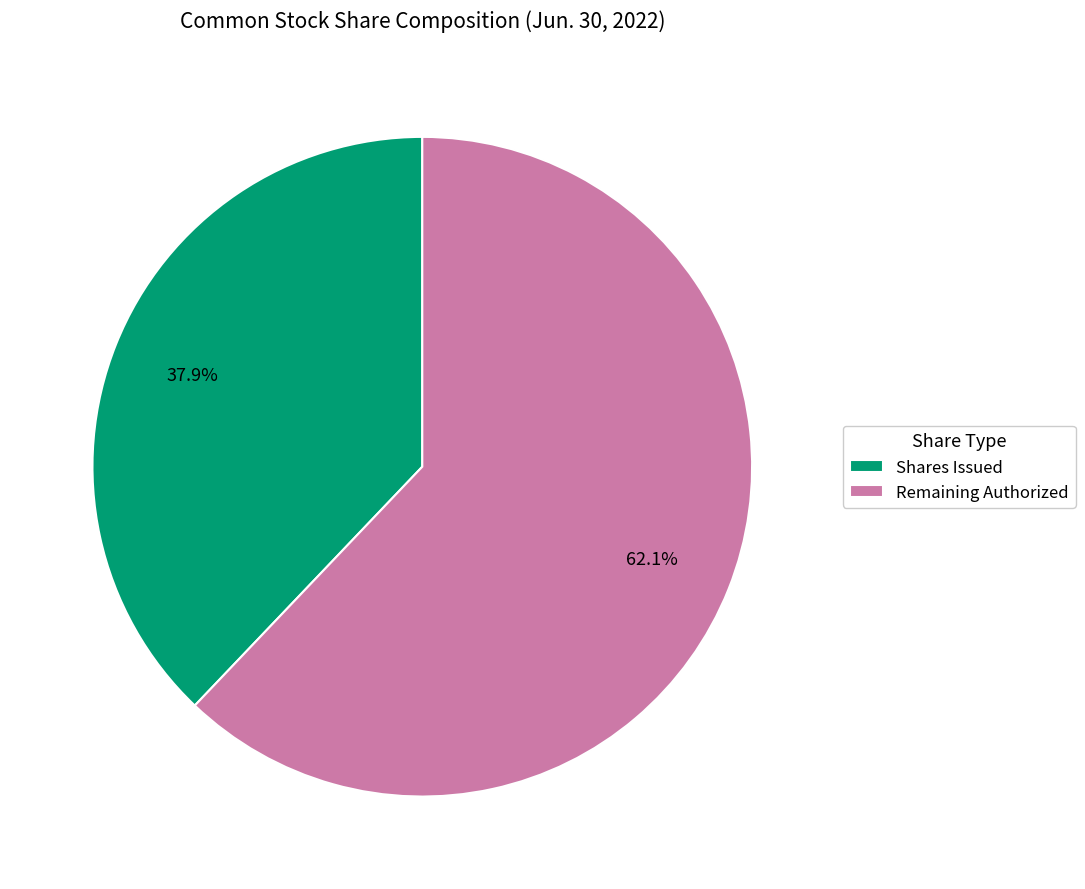

Is the sum of Shares Issued and Remaining Authorized greater than half?

Yes